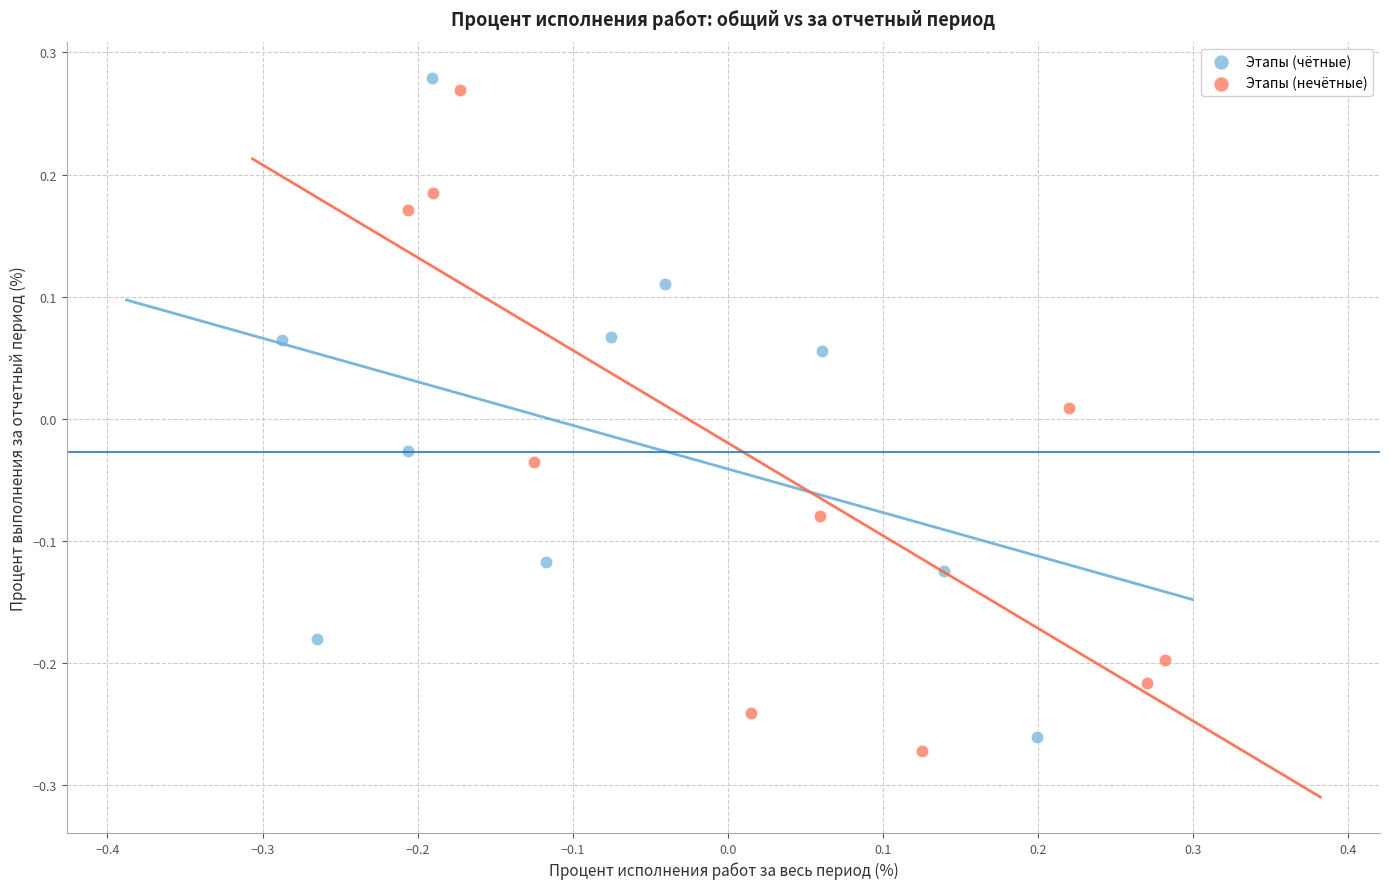

Which series reaches the maximum Y coordinate?

Этапы (чётные)